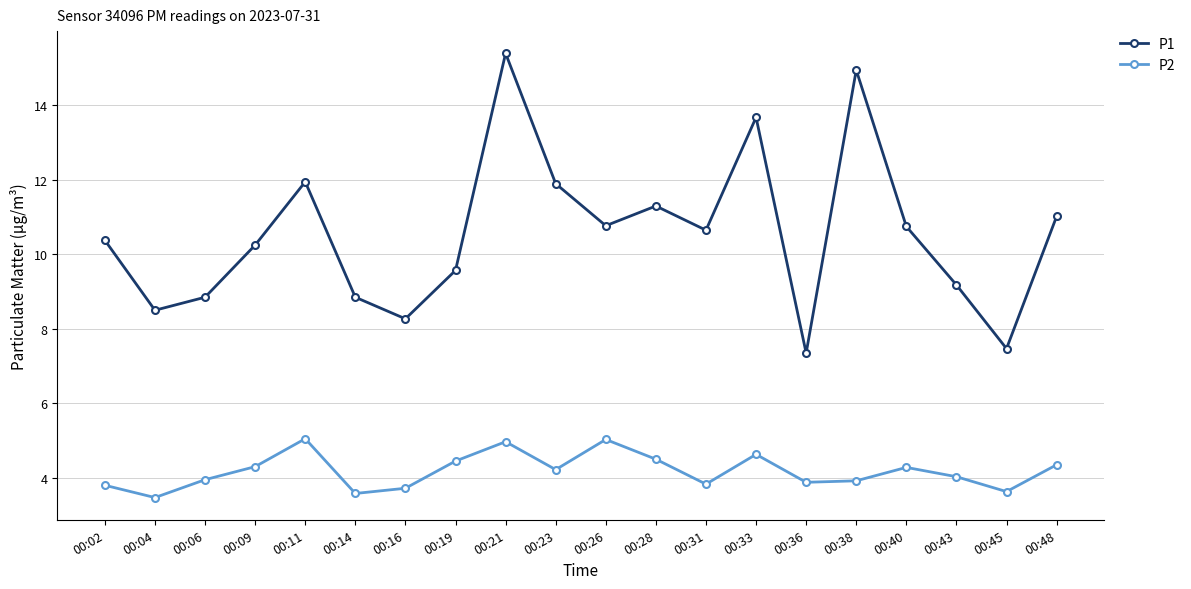

What is the sum of all P1 values?

211.0